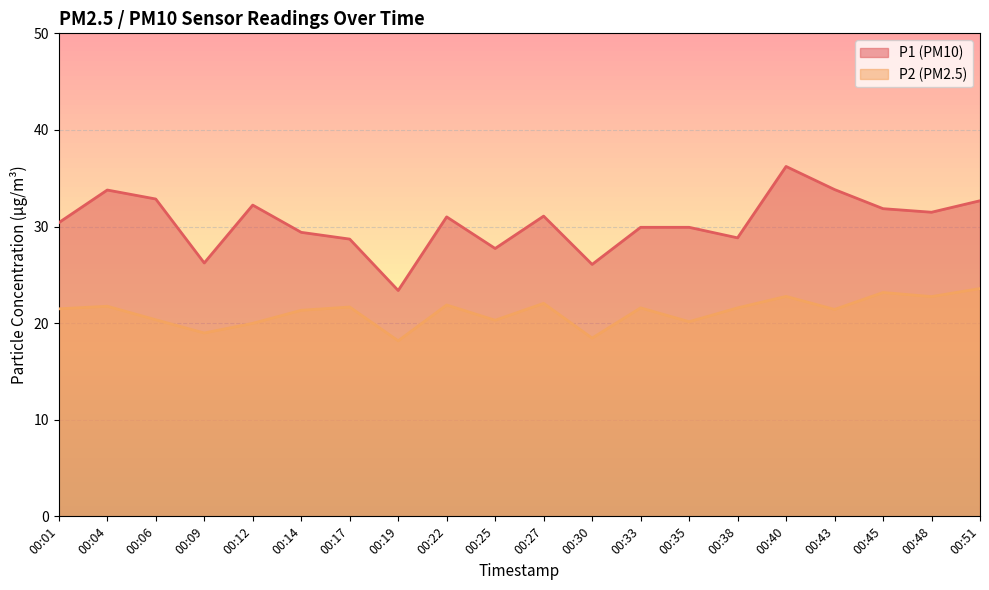

Is it true that P1 equals 32.2 at 00:12?

True